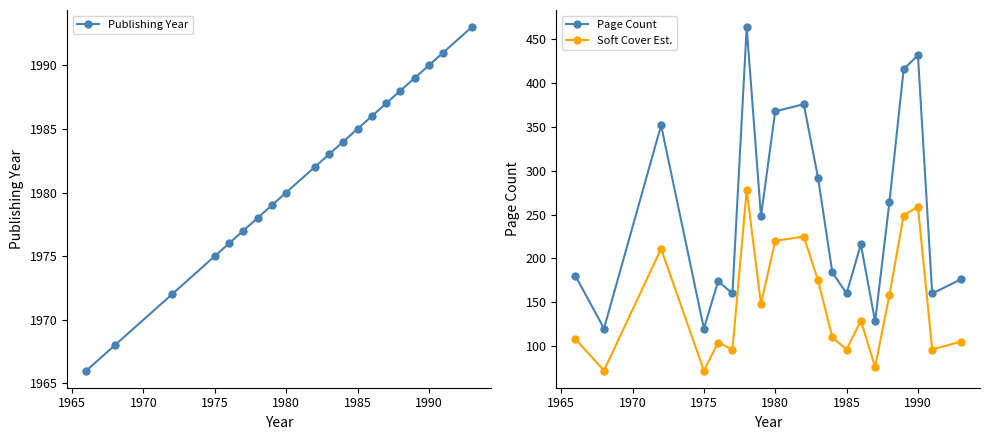

What is the minimum value shown in the chart?

72